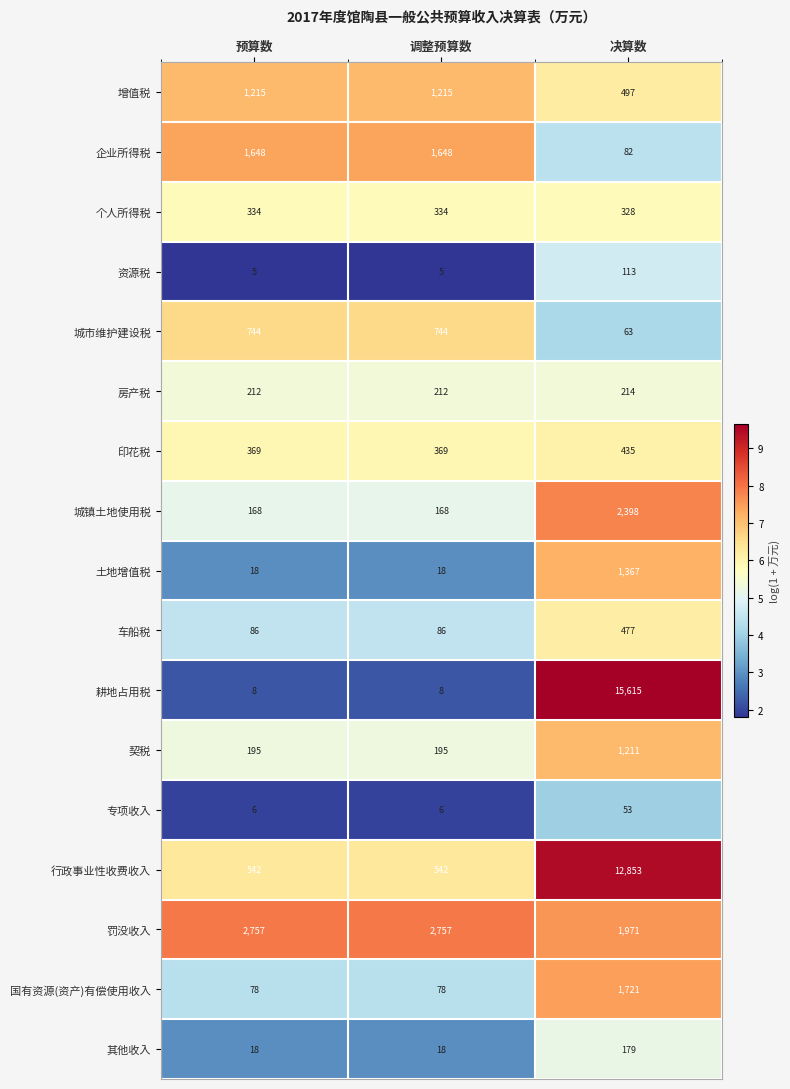

Which series has the largest range (max minus min)?

耕地占用税